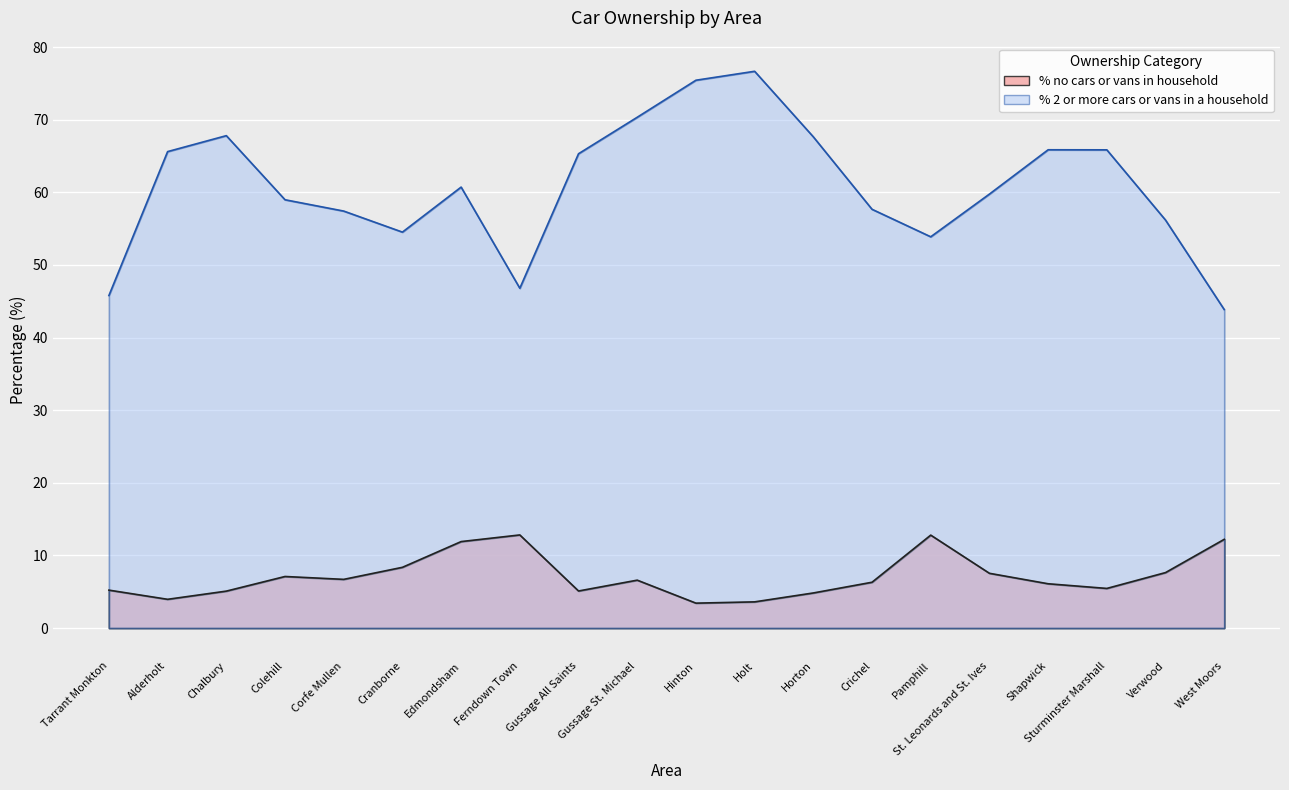

What is the sum of the % 2 or more cars or vans in a household values at Hinton and Chalbury?

143.2